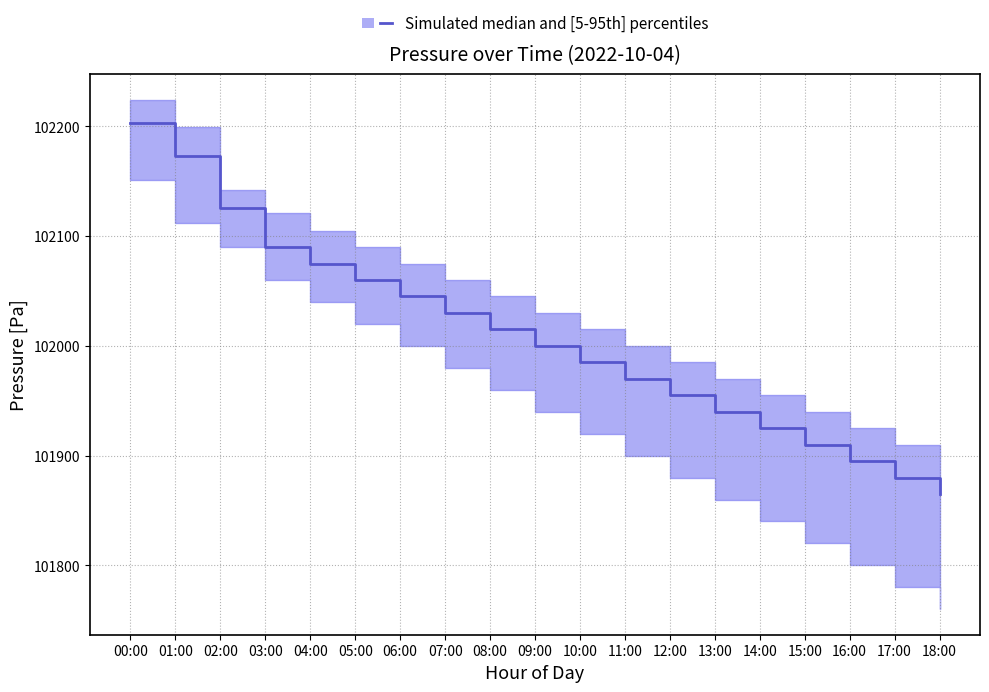

At which category is the sum across all series the highest?

00:00